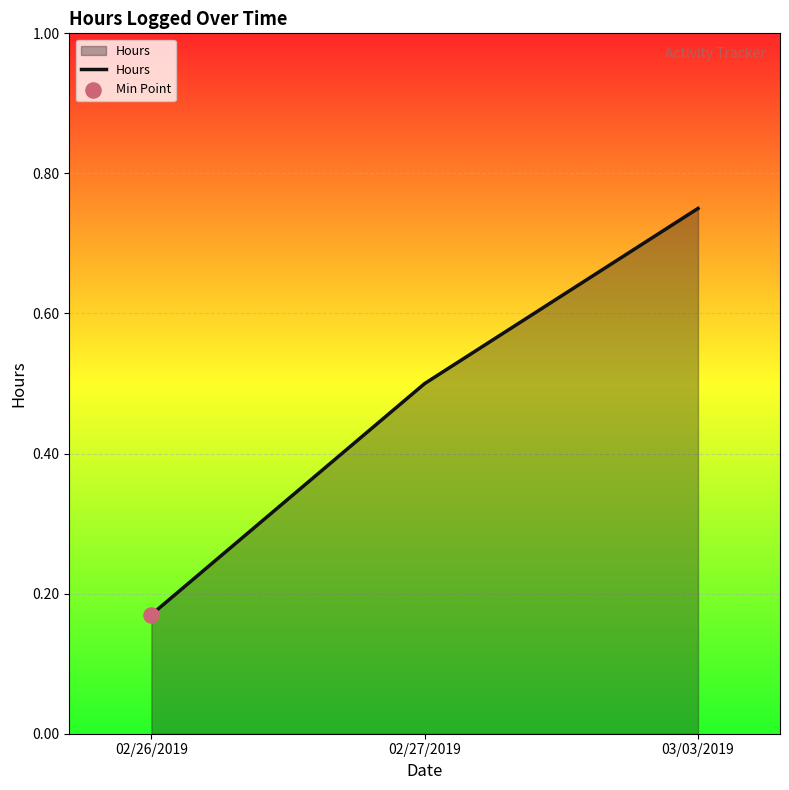

What is the change in value from 02/26/2019 to 03/03/2019?

+0.6